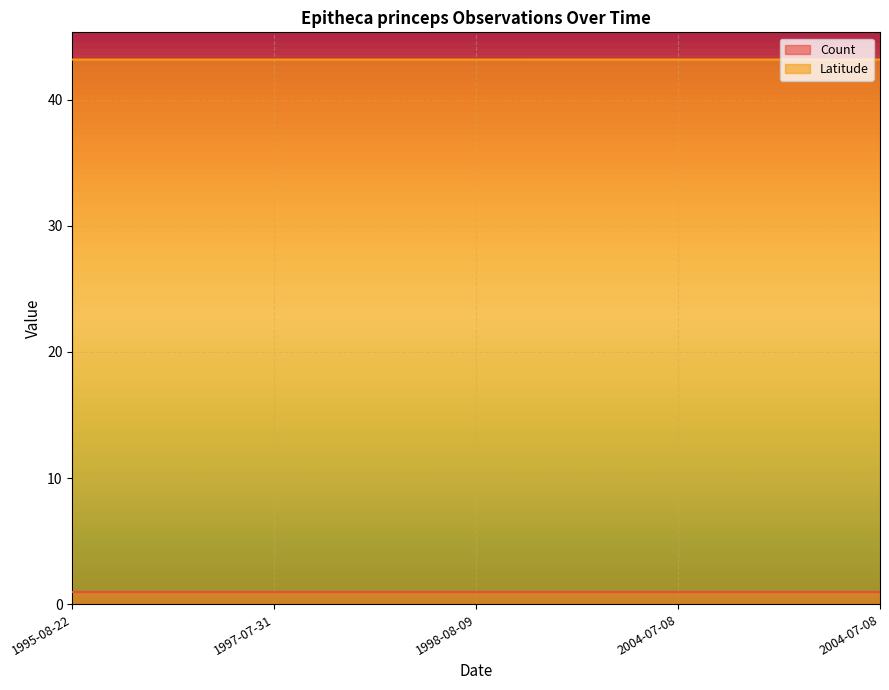

Approximately how many times larger is the value at 1997-07-31 compared to 1998-08-09?

1.0